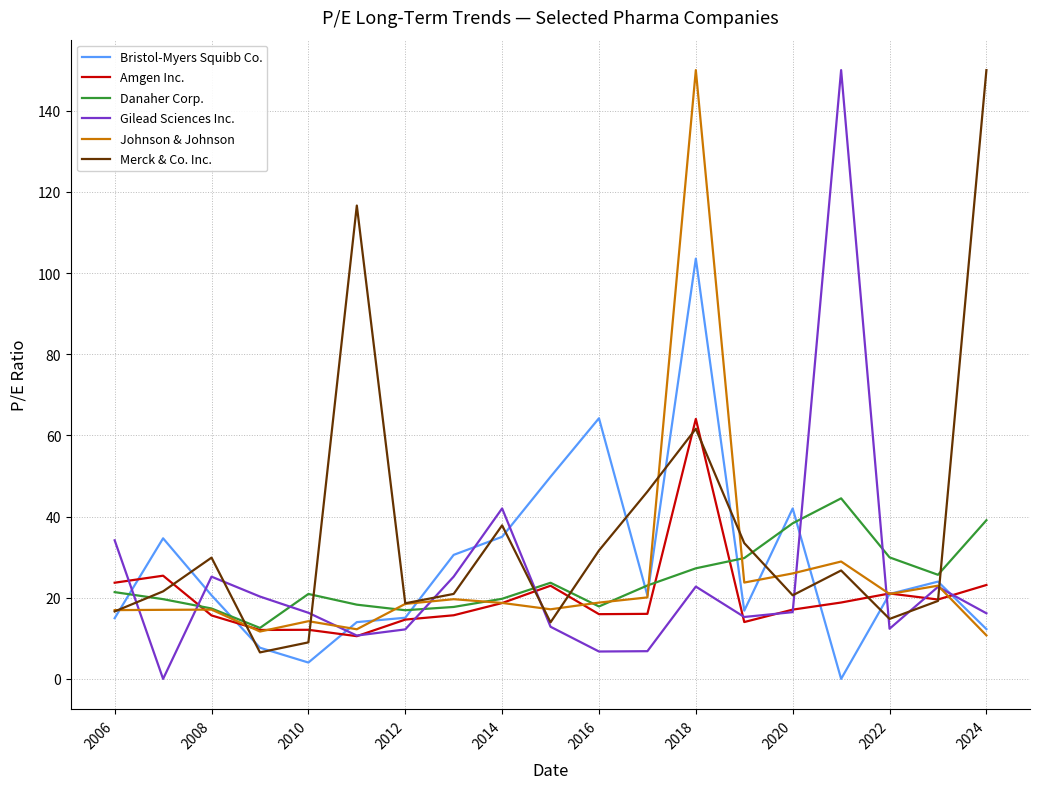

What is the sum of all Gilead Sciences Inc. values?

468.1